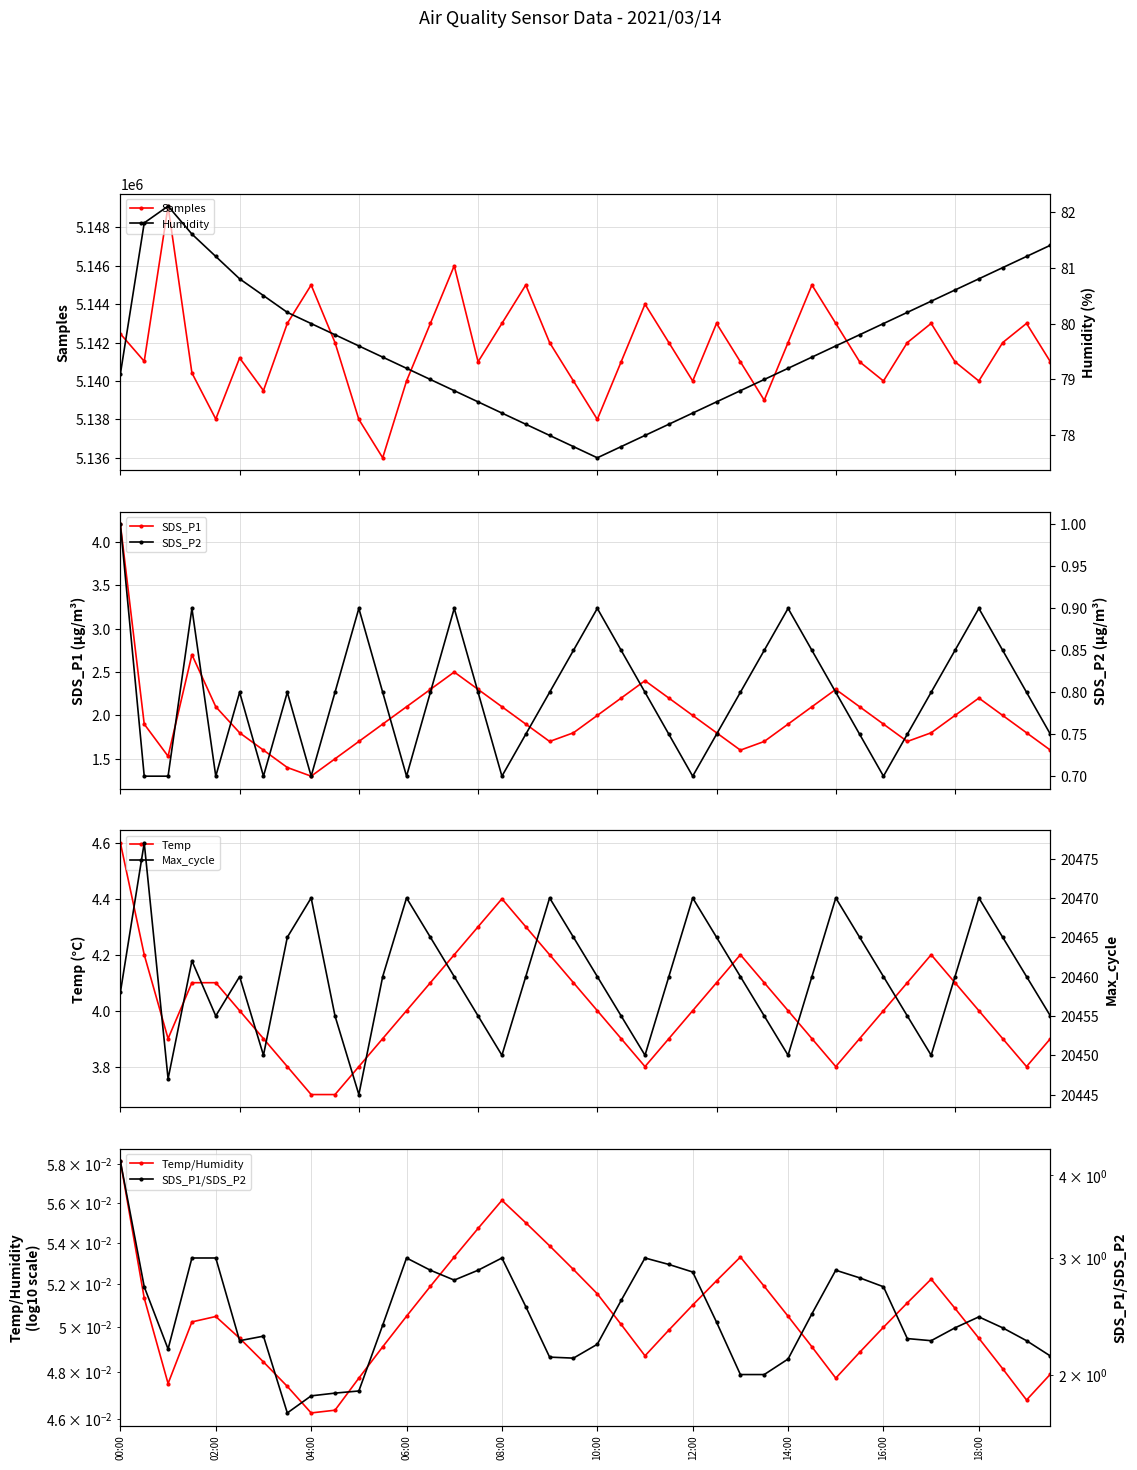

Which label corresponds to the smallest value in the chart?

00:30